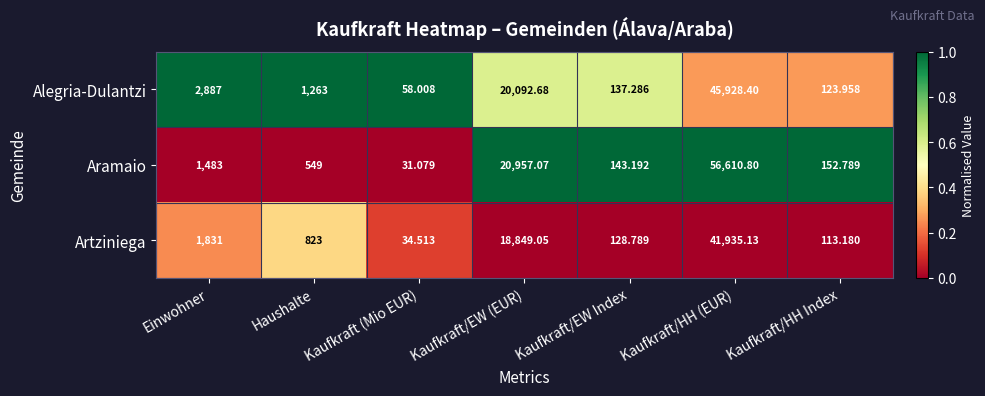

How many series are shown in this chart?

3